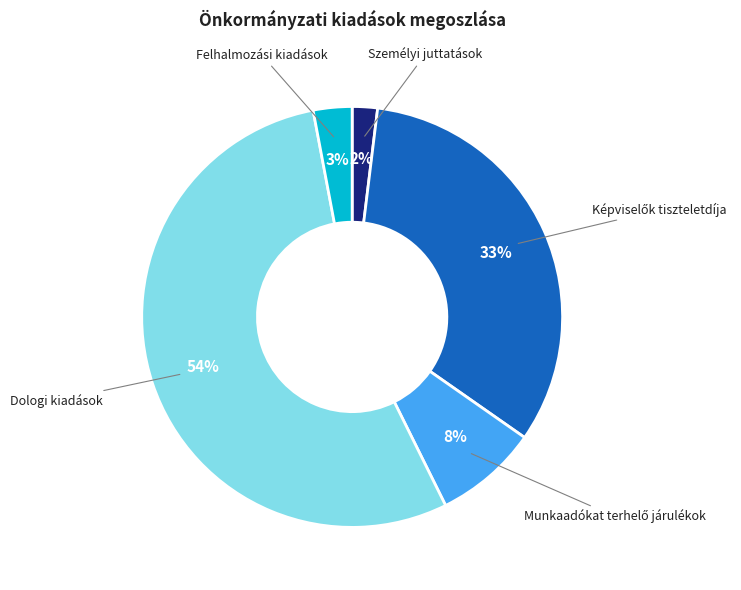

To the nearest percent, what is the average slice percentage?

20%